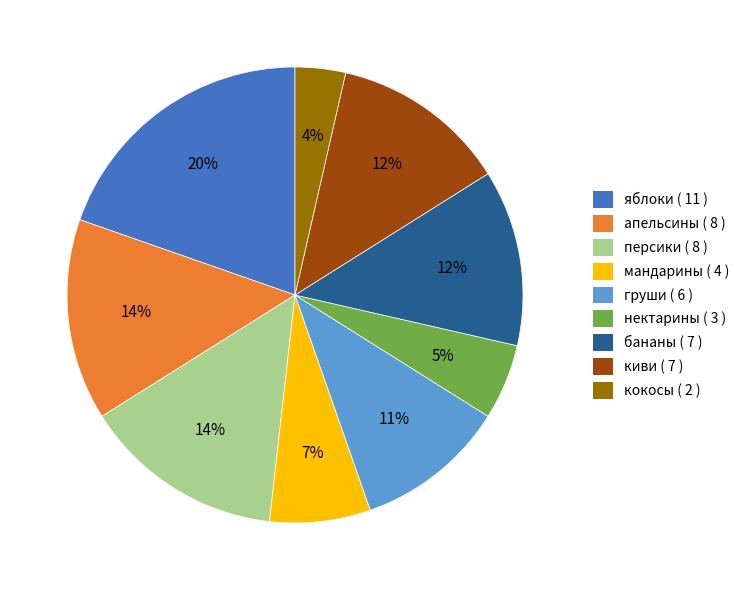

Approximately how many times larger is the value at персики ( 8 ) compared to мандарины ( 4 )?

2.0